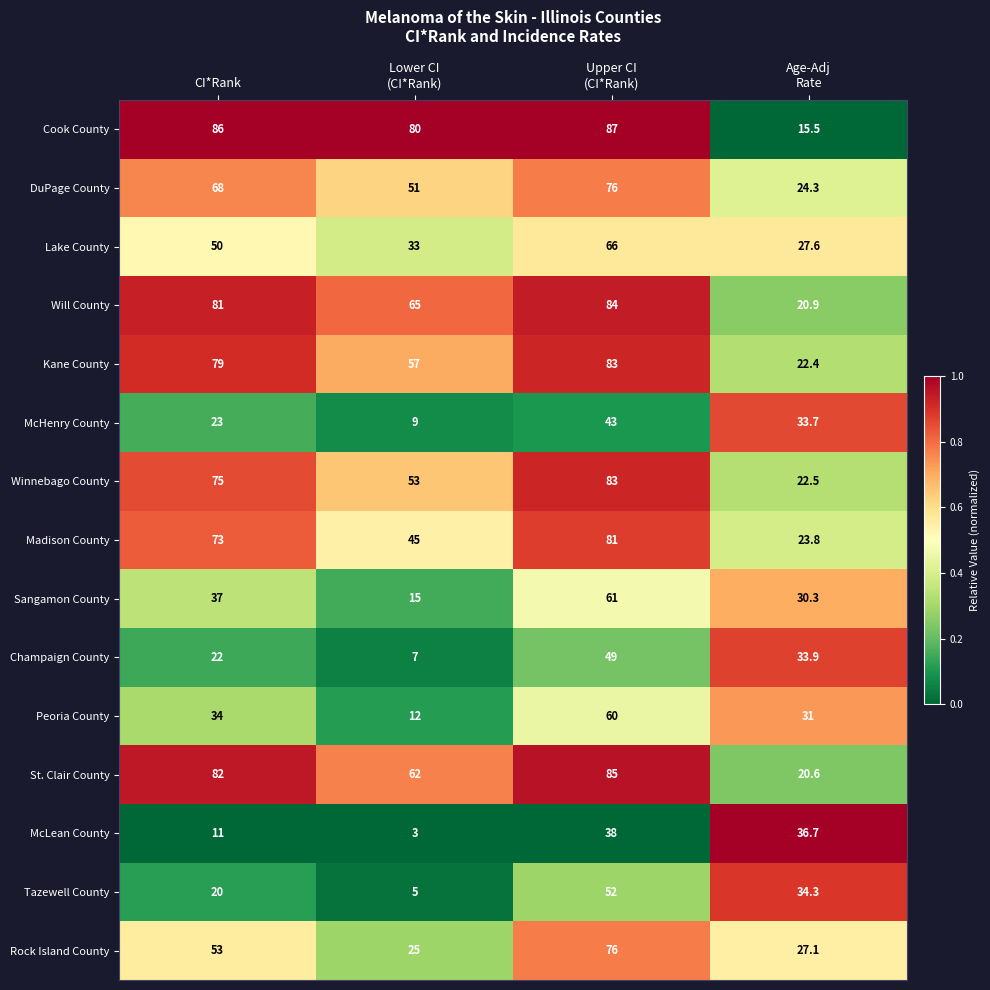

How many McHenry County values are between 23 and 43?

3